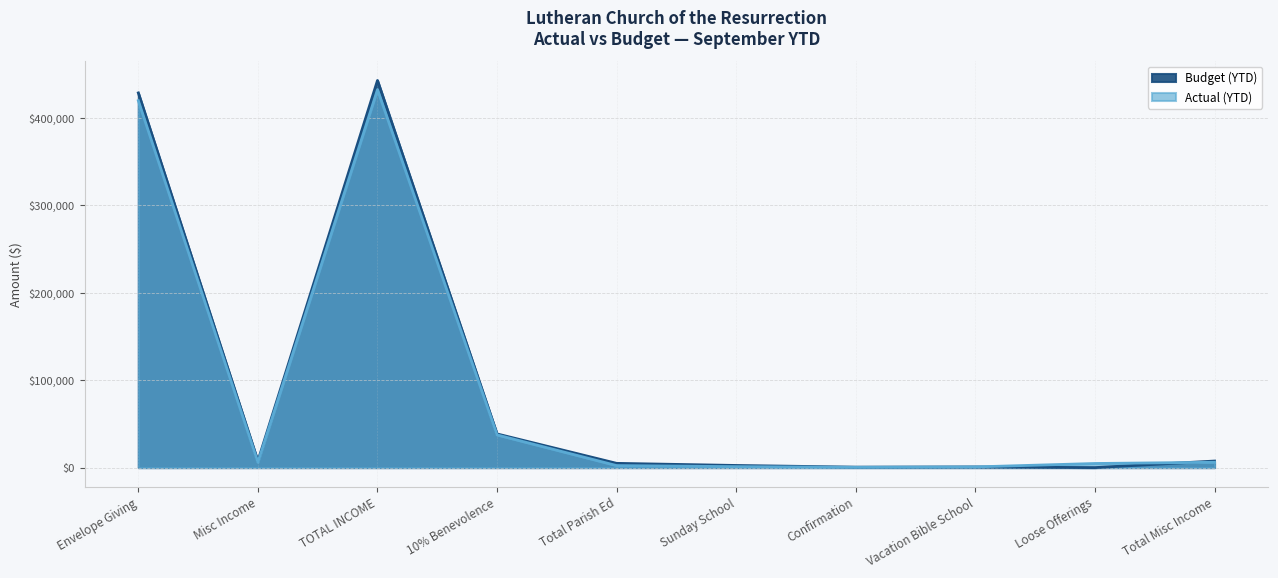

List the series in order of their overall mean, highest first.

Budget (YTD), Actual (YTD)